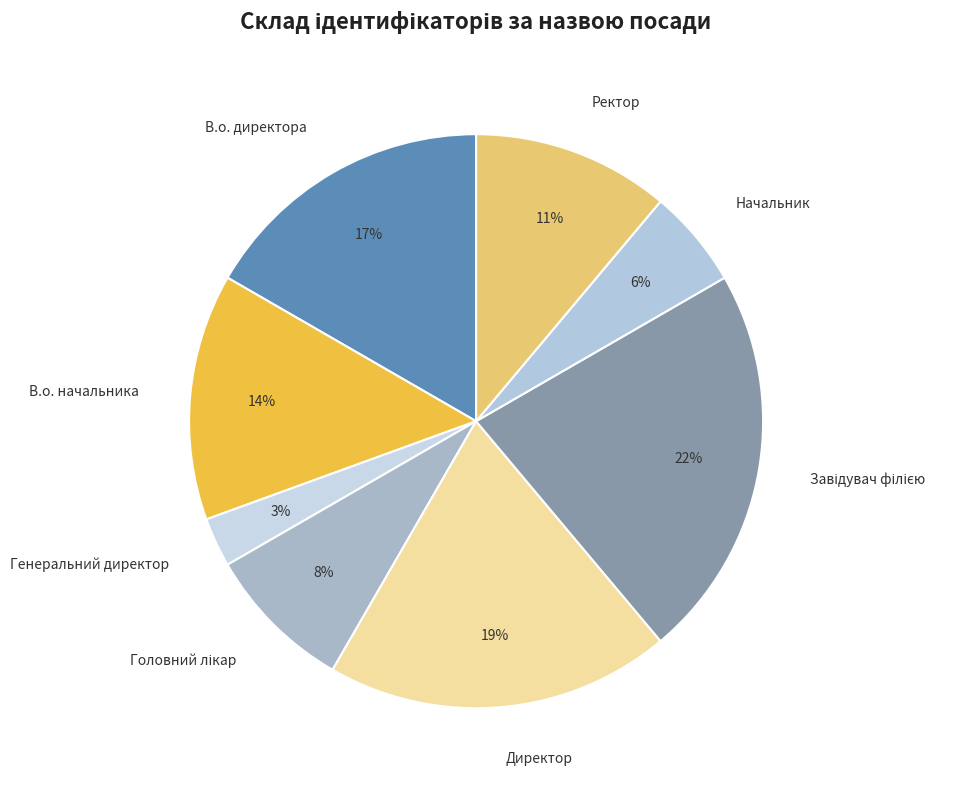

Does Генеральний директор account for over 50% of the chart?

No